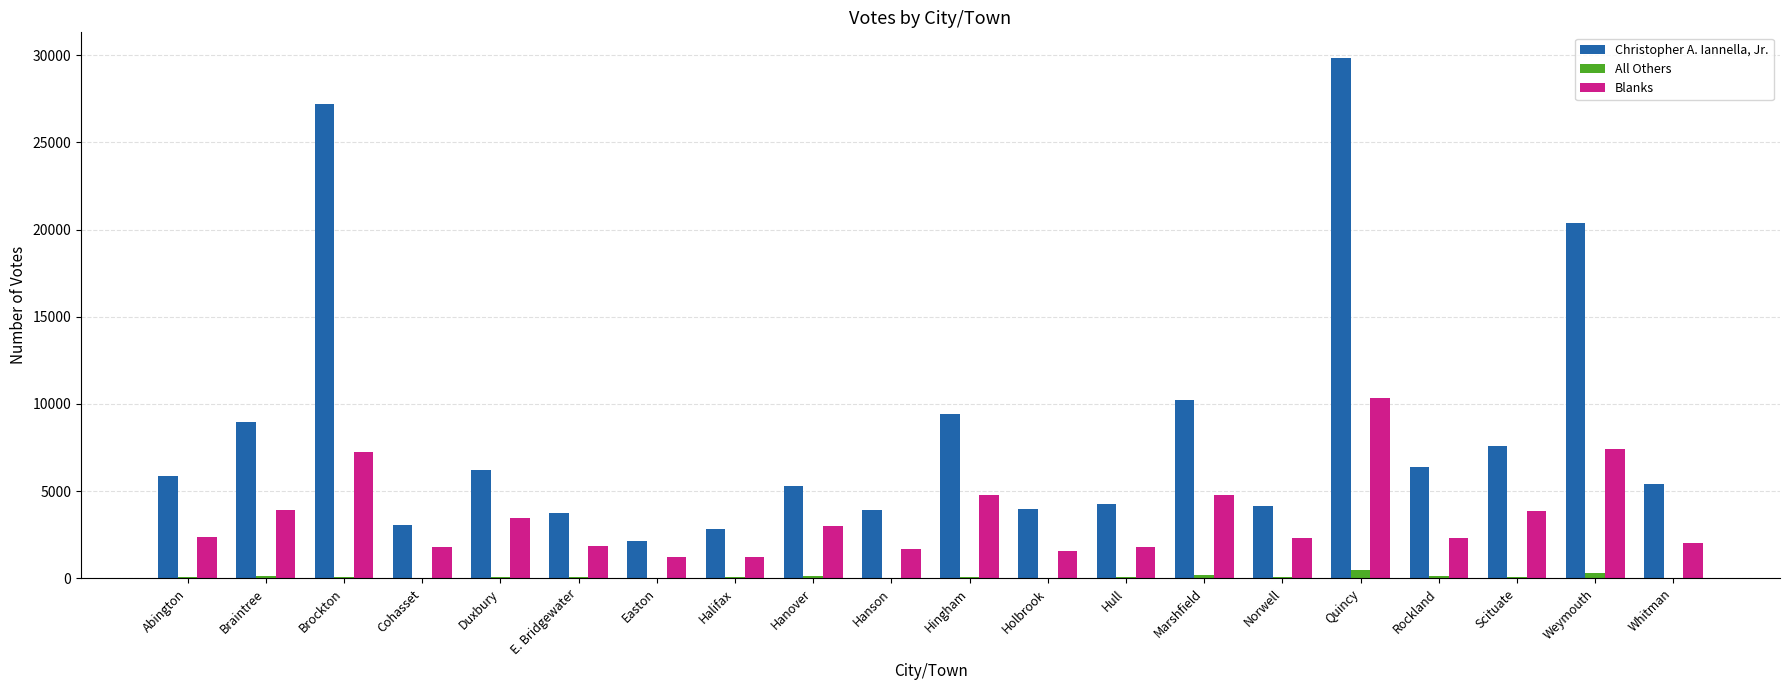

Where is Christopher A. Iannella, Jr. nearest to the value 15986?

Weymouth